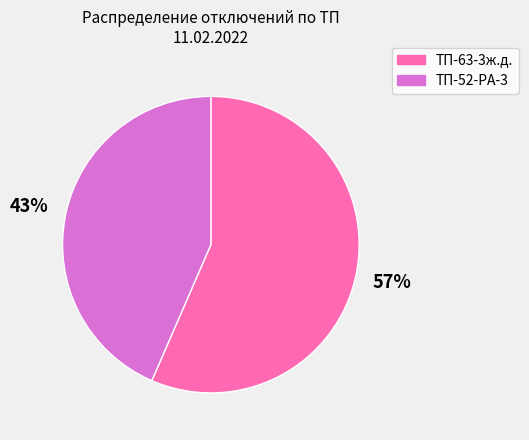

Count the number of slices in the pie.

2